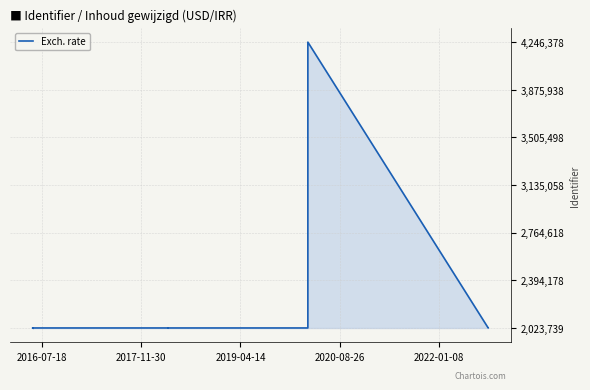

The value at 8 is 1075412. True or false?

False